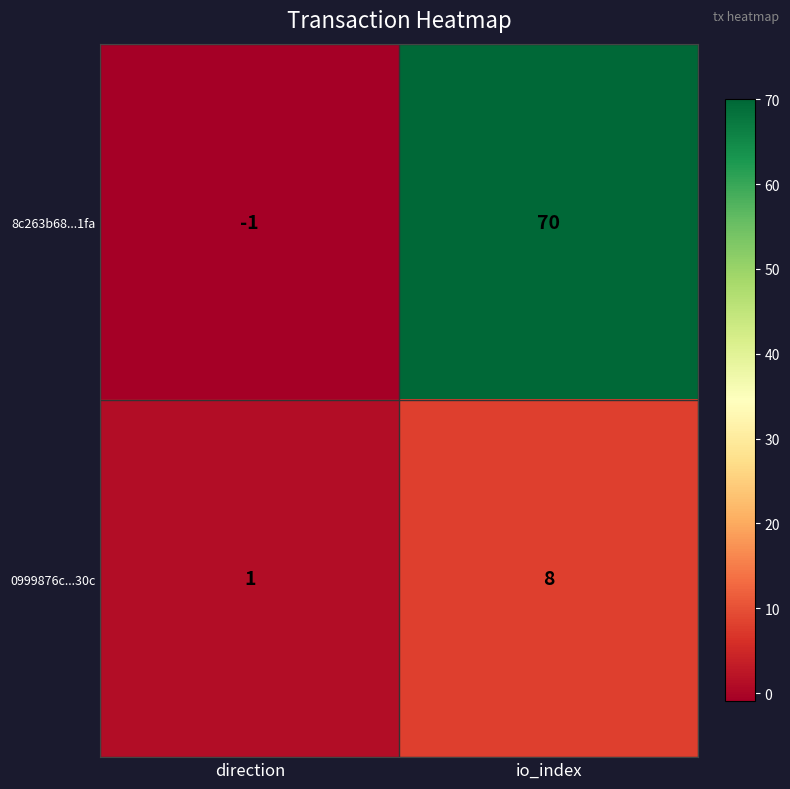

At which label is 0999876c...30c closest to 4?

direction